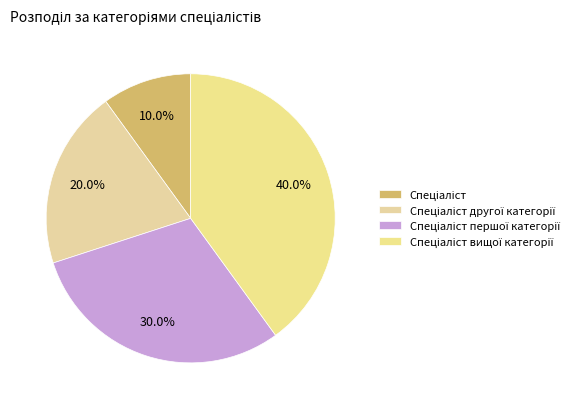

Rank the categories by value from highest to lowest.

Спеціаліст вищої категорії, Спеціаліст першої категорії, Спеціаліст другої категорії, Спеціаліст